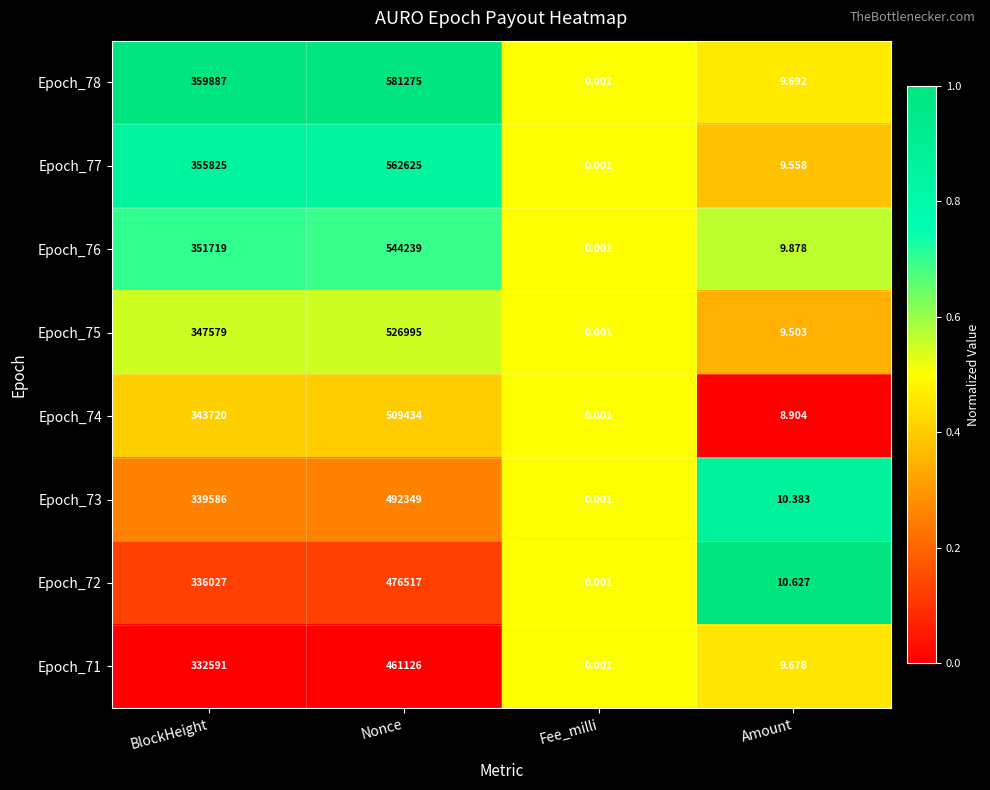

Where is Epoch_72 nearest to the value 238258?

BlockHeight